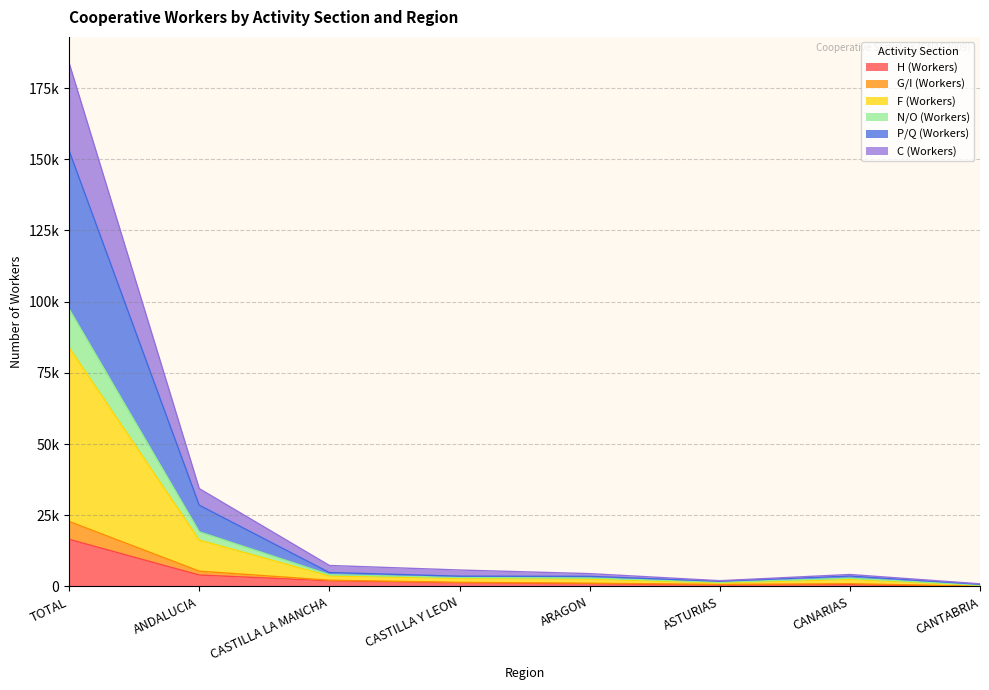

True or false: C (Workers) and F (Workers) intersect in this chart.

False